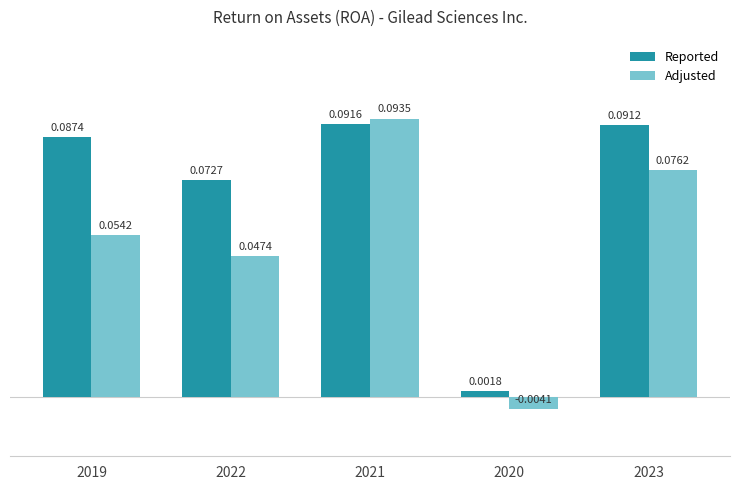

Are the bars horizontal?

No